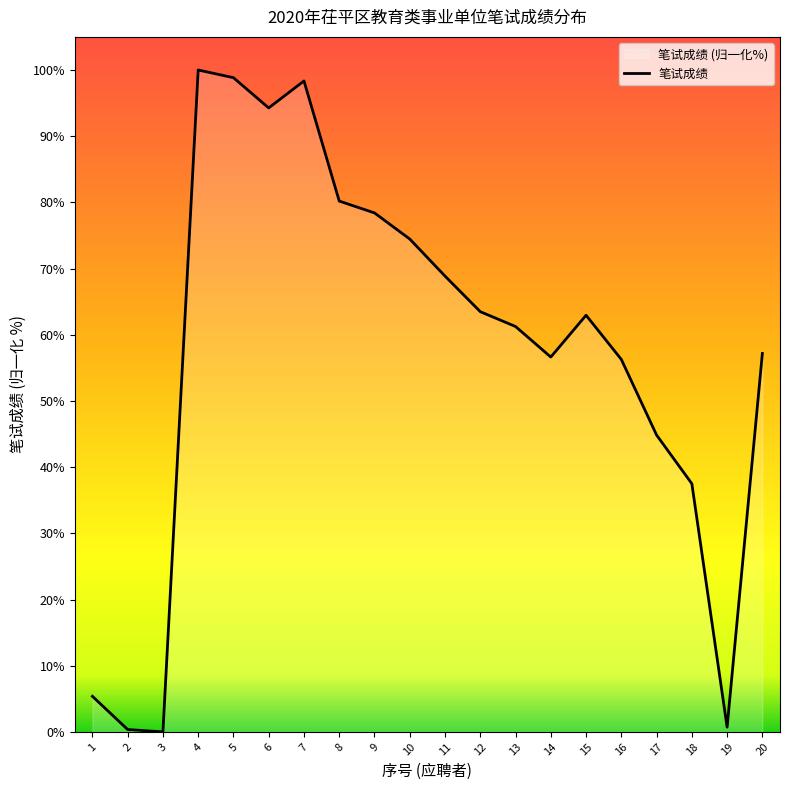

Which category has the lowest value across all series?

3